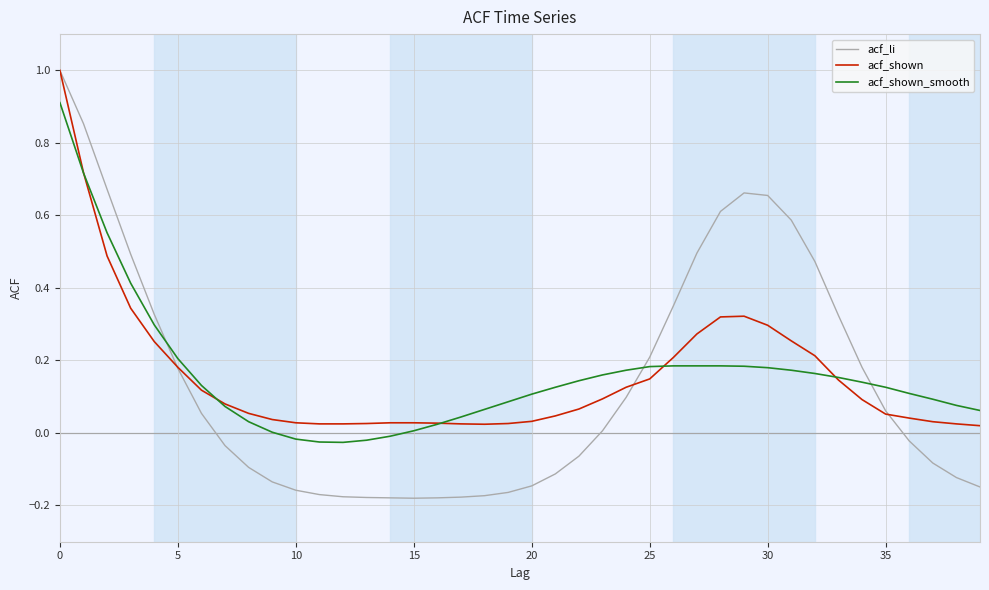

Which series has the largest range (max minus min)?

acf_li